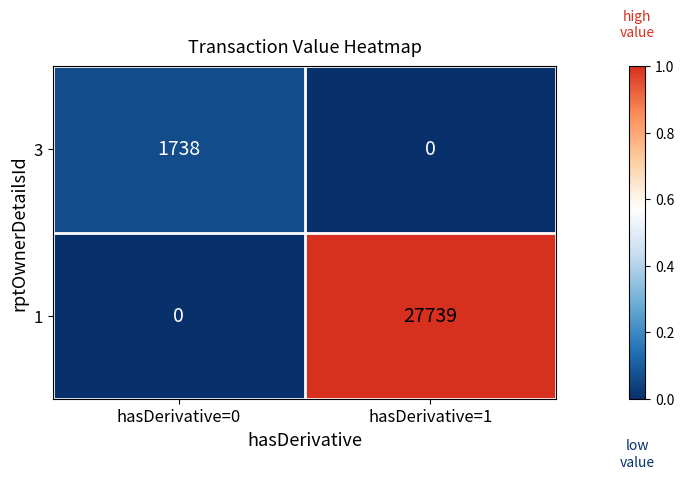

The 1 series shows 0 at hasDerivative=0. True or false?

True